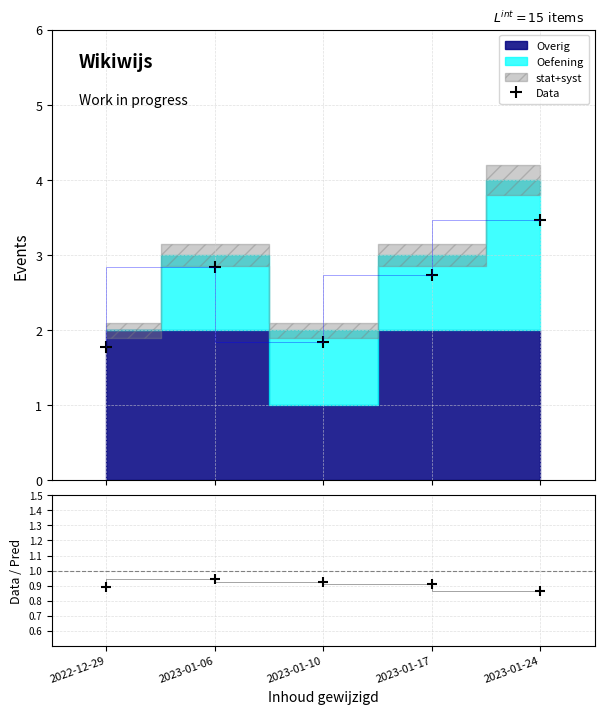

In Data, how many points are higher than both neighbors (excluding endpoints)?

1